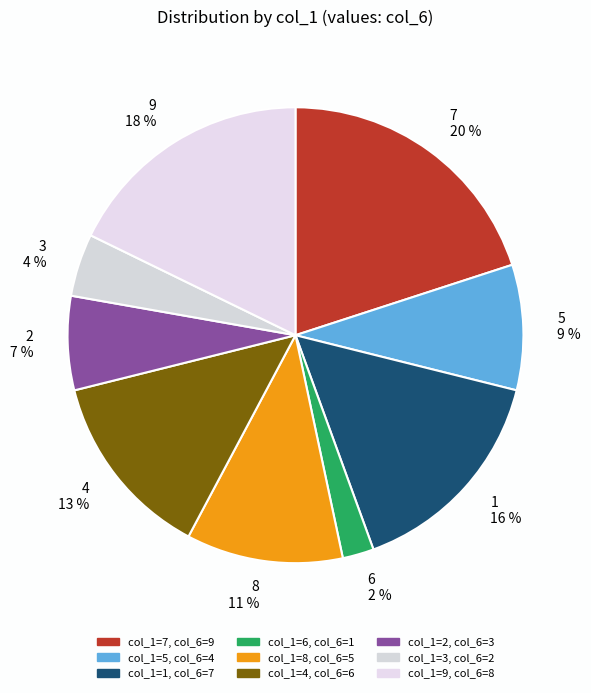

Is 4 13 % the majority of the pie?

No